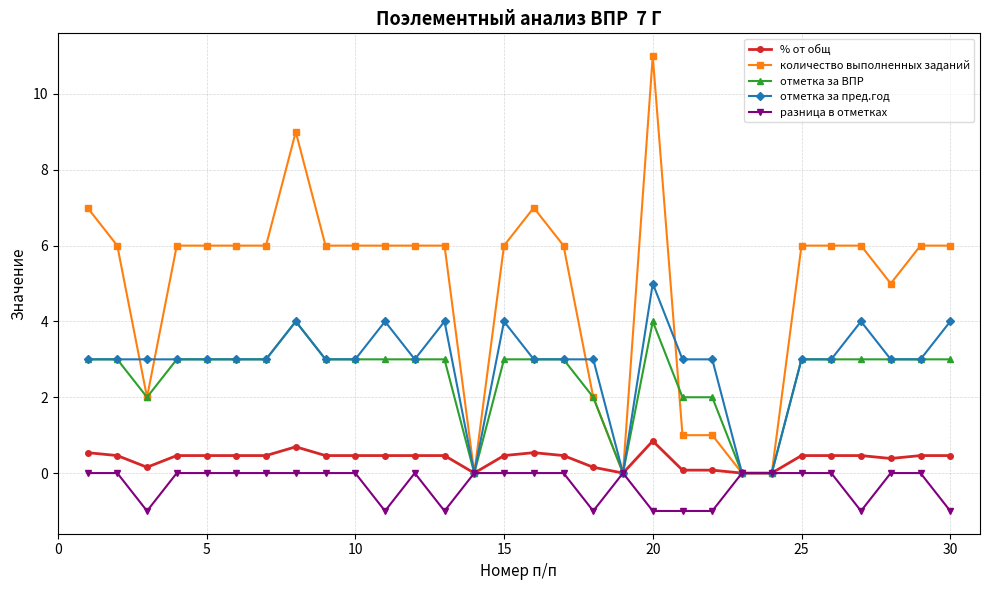

List the series in order of their peak value, lowest first.

разница в отметках, % от общ, отметка за ВПР, отметка за пред.год, количество выполненных заданий